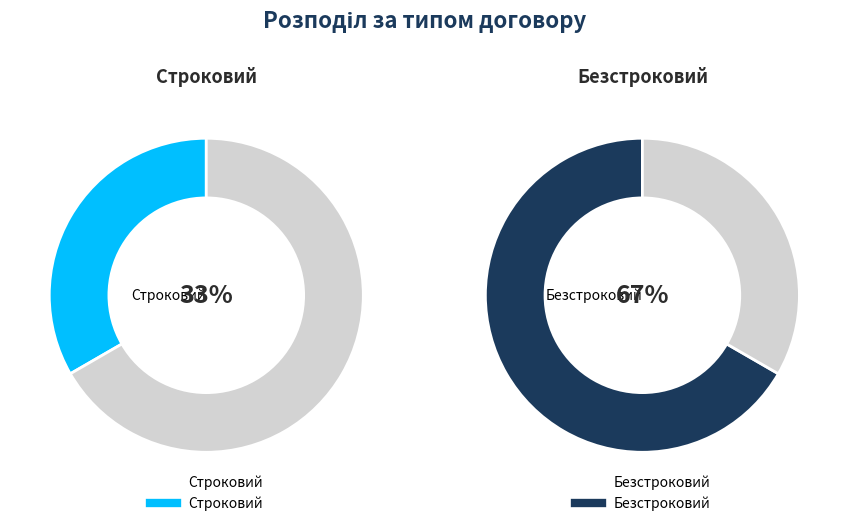

The Строковий slice represents 19% of the pie. True or false?

False